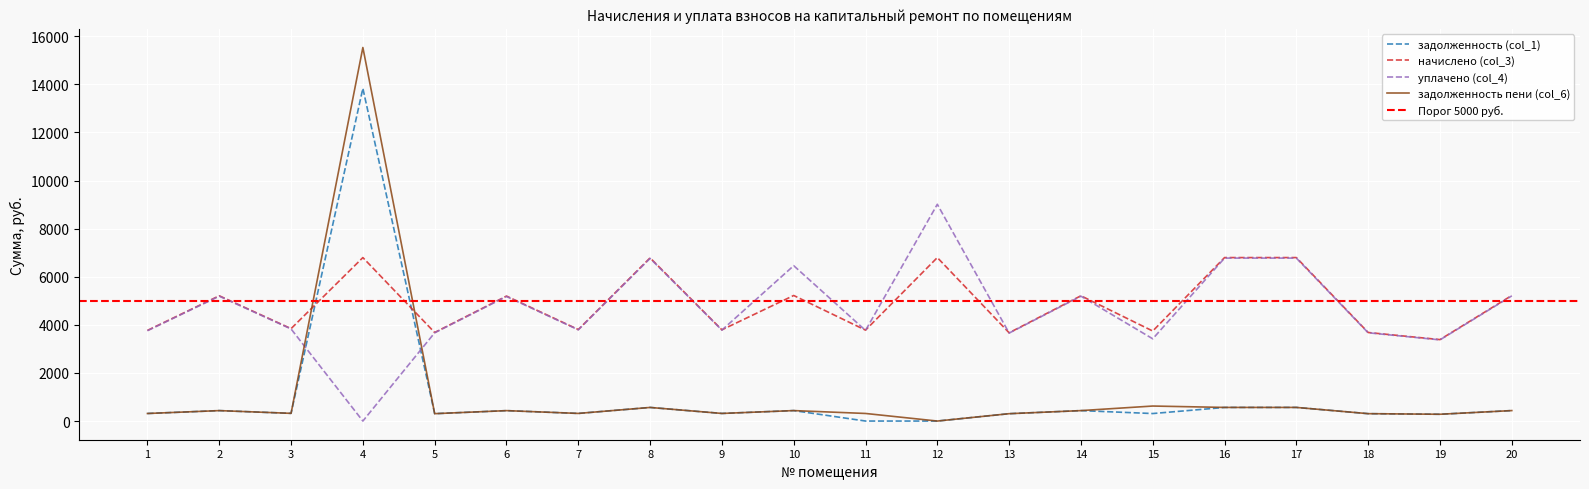

How many values in the уплачено (col_4) series are below 3829?

10